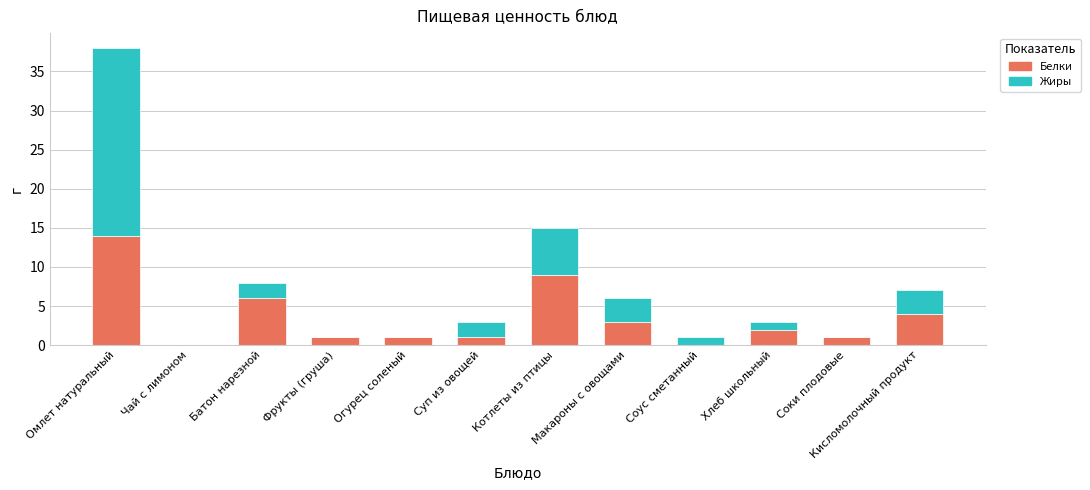

At which category is the sum across all series the highest?

Омлет натуральный